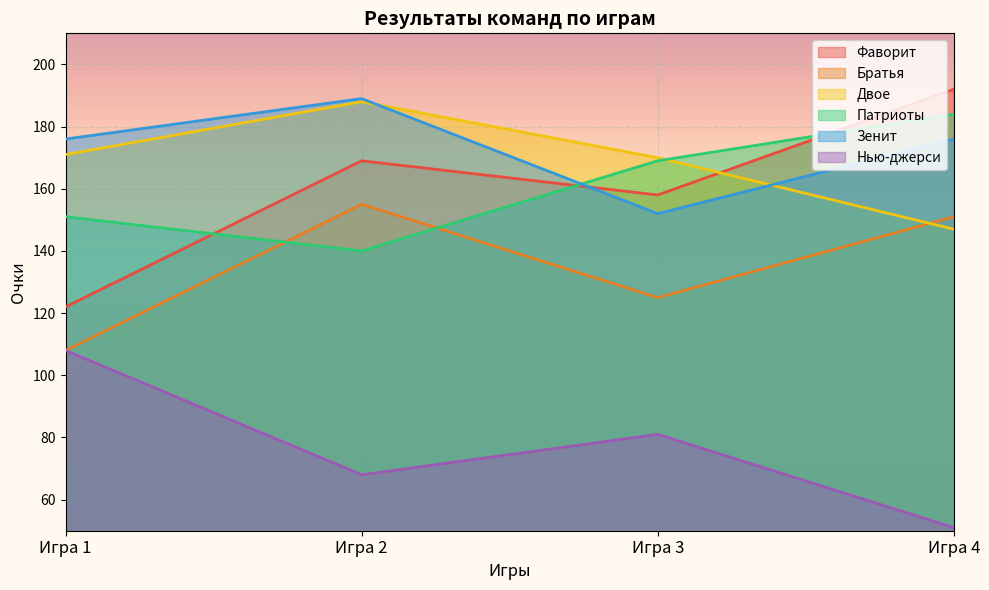

What is the sum of the Двое values at Игра 3 and Игра 2?

358